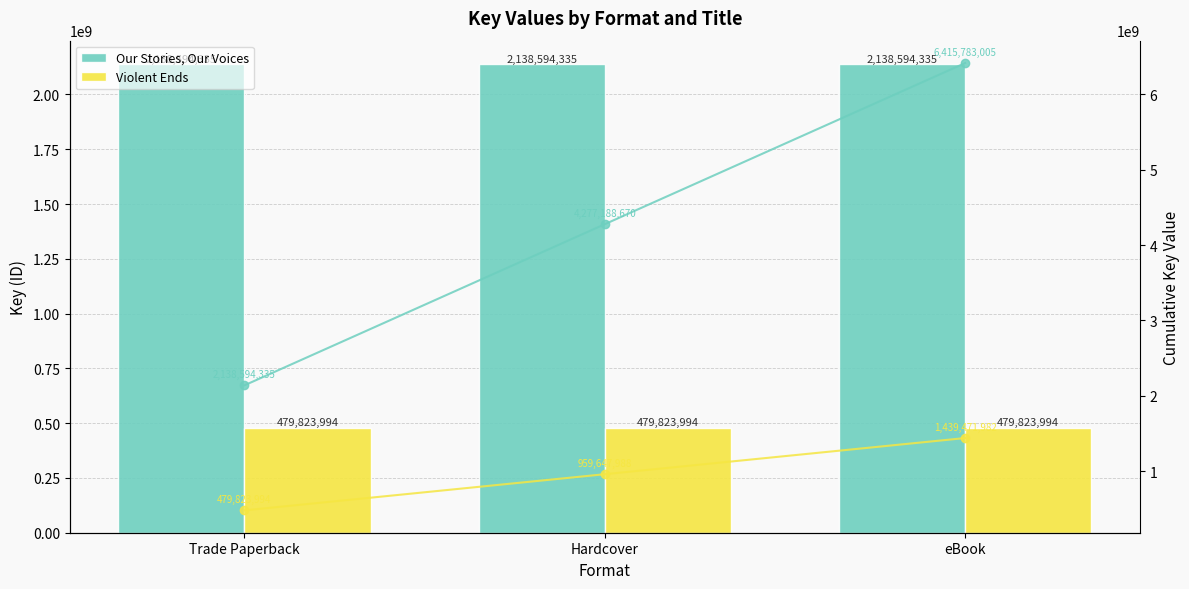

Rank the series at Trade Paperback from highest to lowest value.

Our Stories, Our Voices, Our Stories, Our Voices cumulative, Violent Ends, Violent Ends cumulative